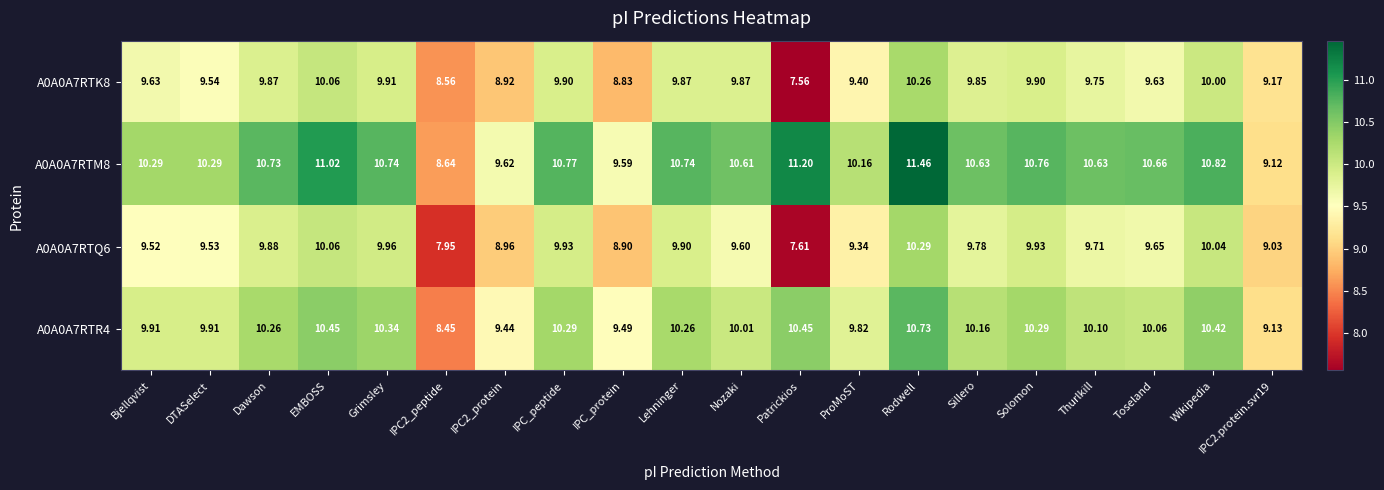

At which category is the sum across all series the highest?

Rodwell